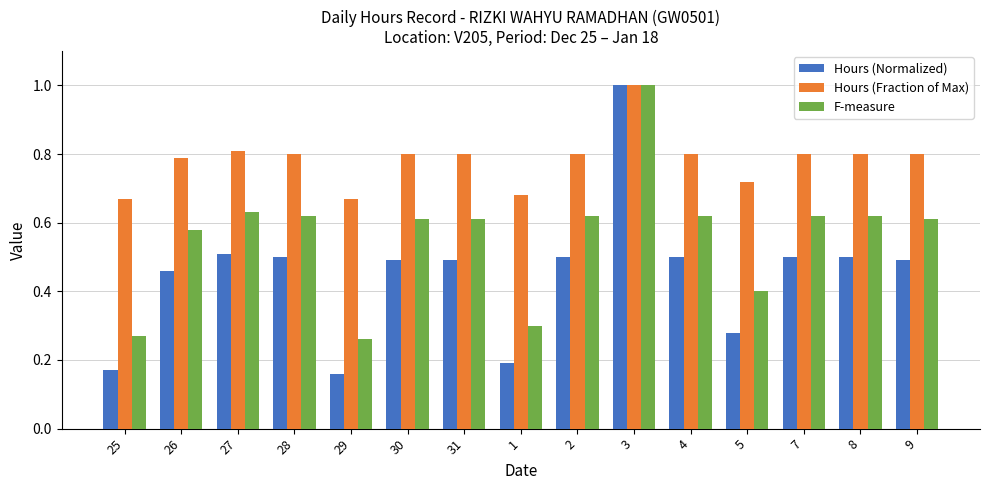

What are all the series names shown in the legend?

Hours (Normalized), Hours (Fraction of Max), F-measure